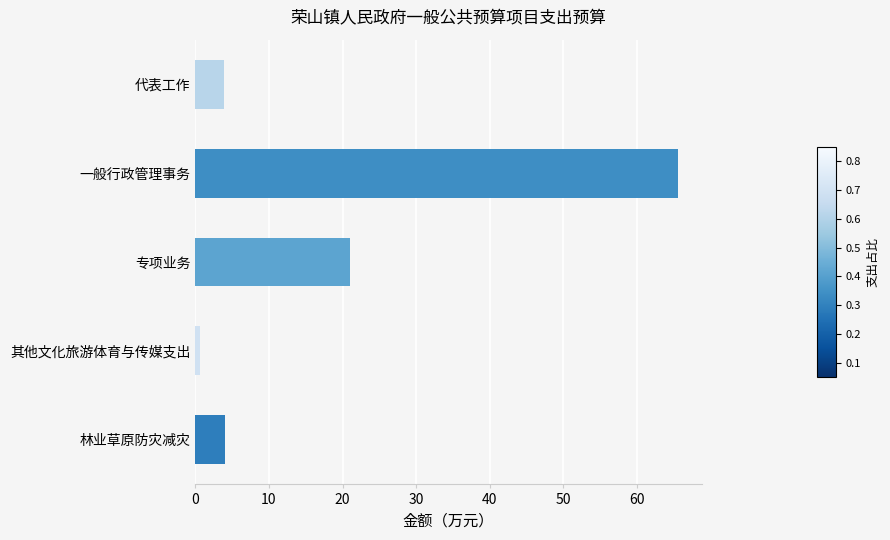

How many data points does each series have?

5